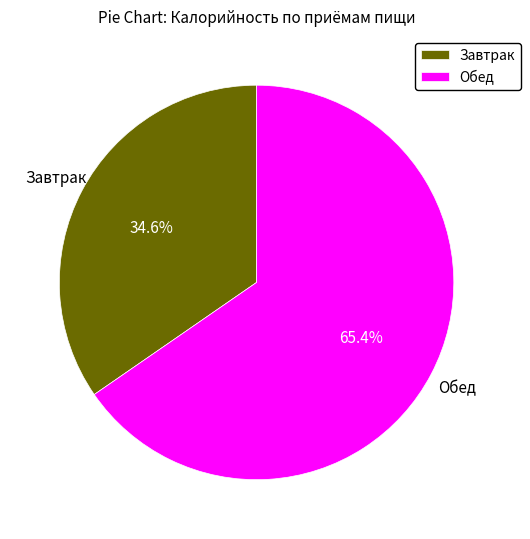

To the nearest percent, what is the combined percentage of Завтрак and Обед?

100%